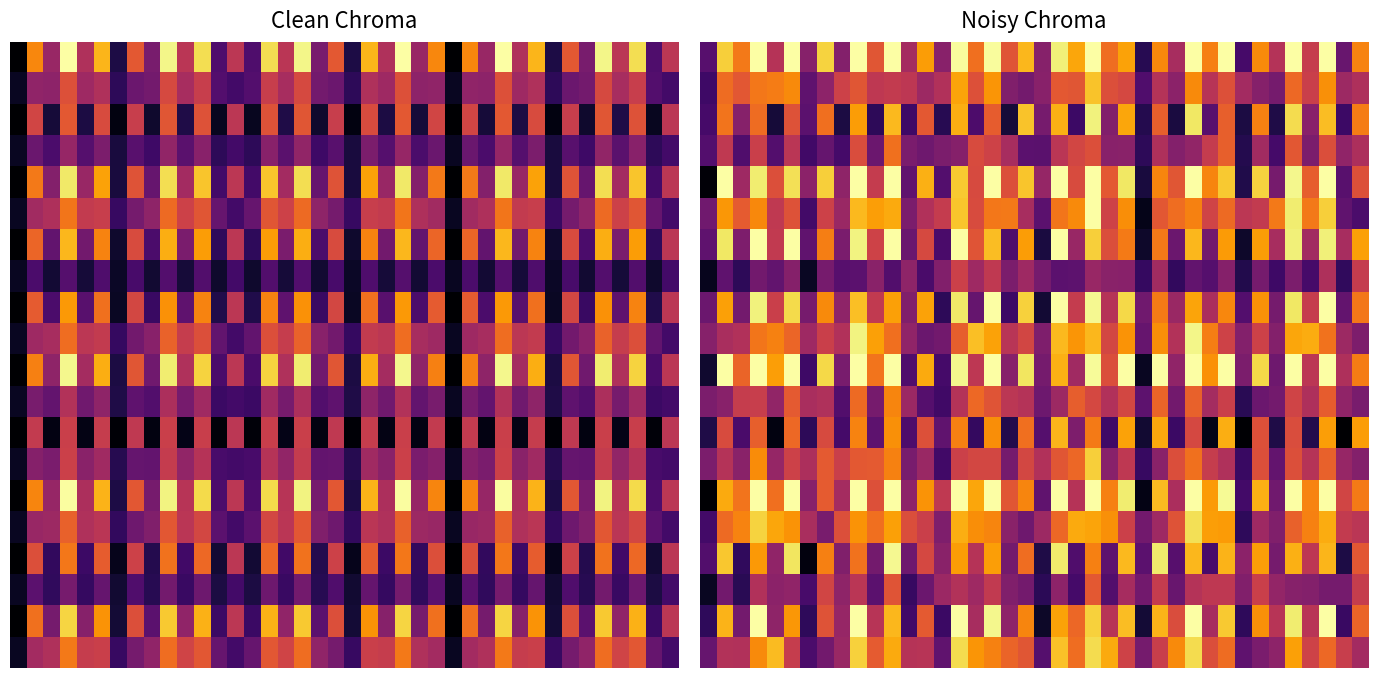

How many categories are shown in the chart?

40